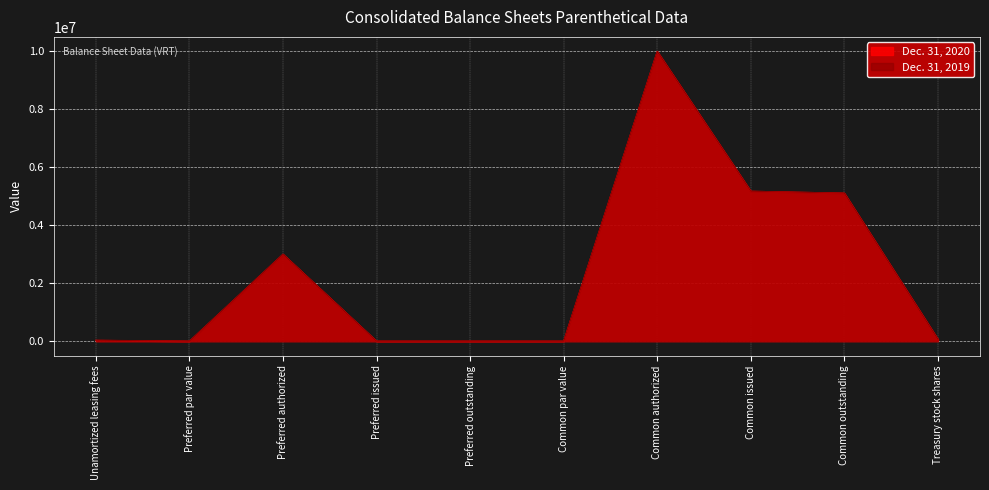

Where is the first local maximum for Dec. 31, 2019?

Preferred authorized